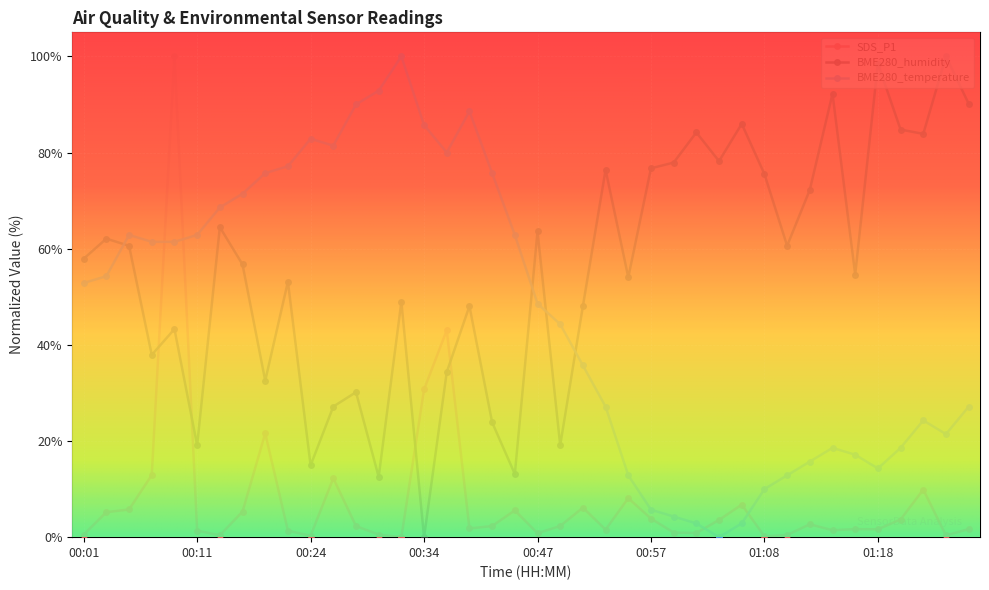

Which has a higher value, 00:55 or 00:19?

00:19